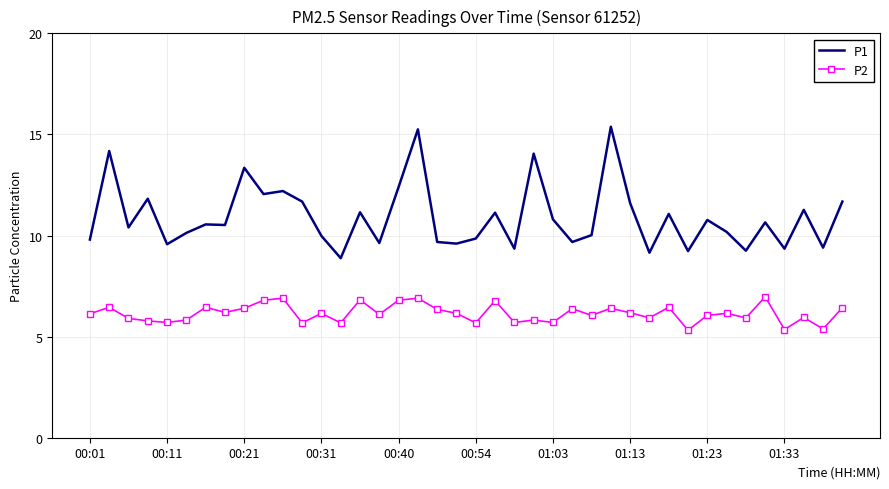

In P2, how many points are higher than both neighbors (excluding endpoints)?

14